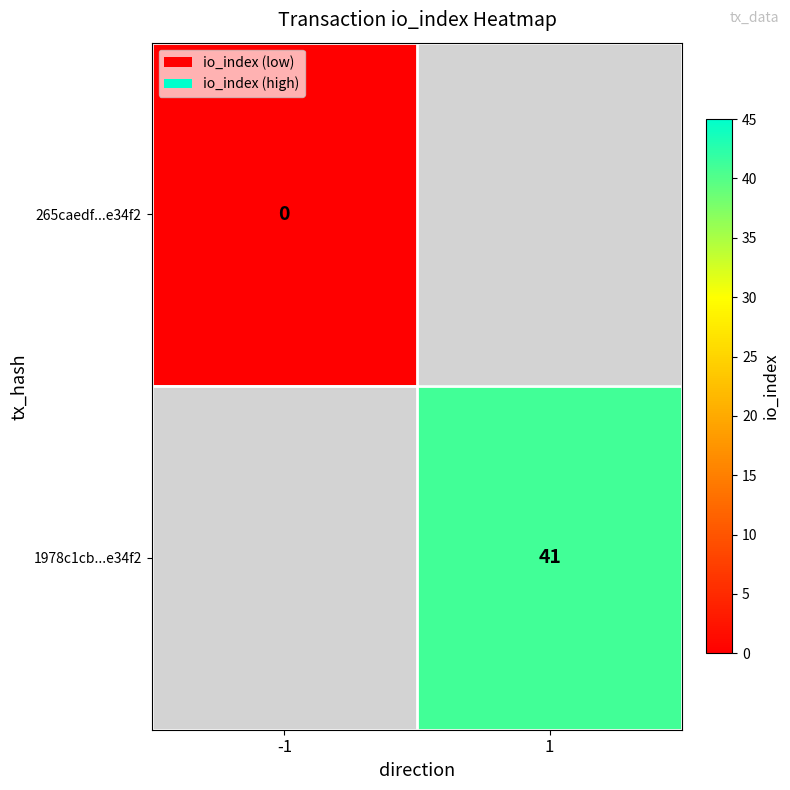

What is the maximum value shown in the chart?

41.0